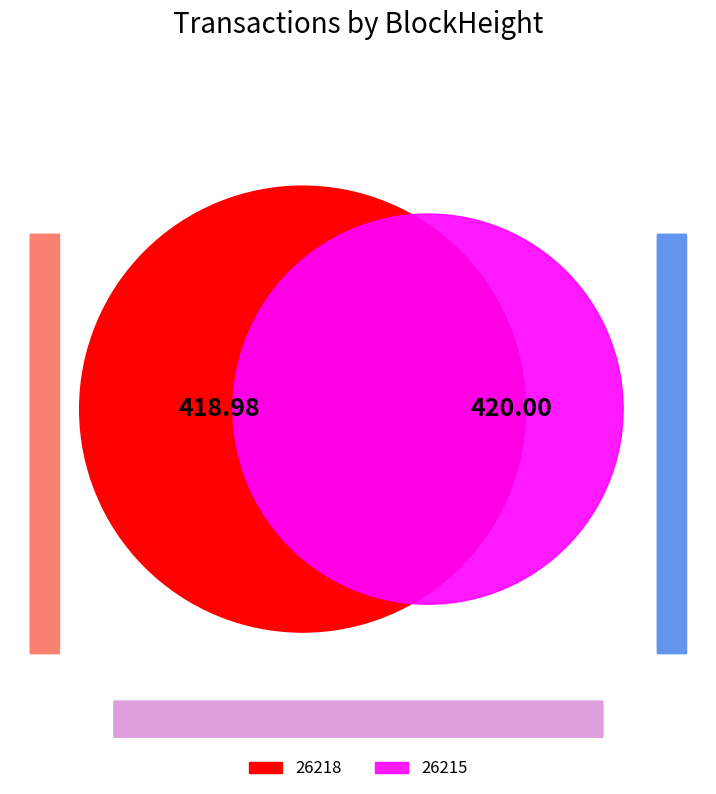

To the nearest percent, what is the average slice percentage?

50%